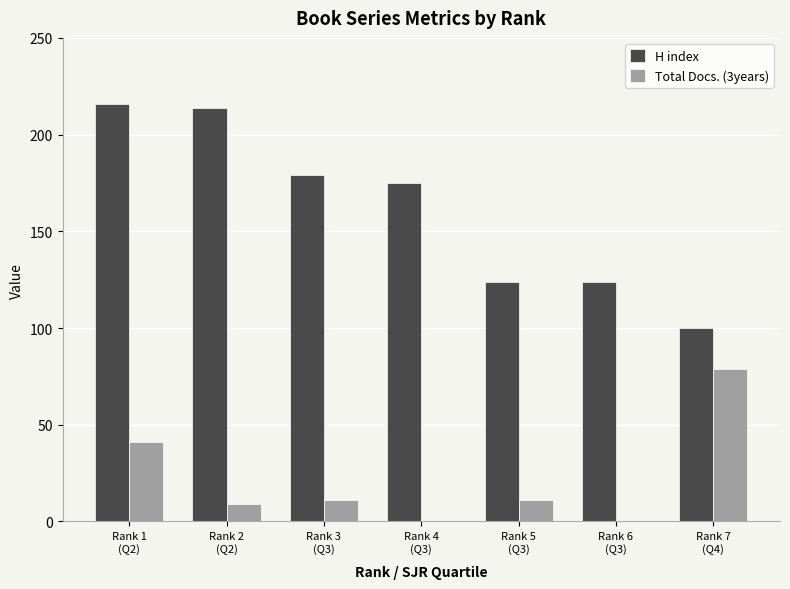

How many groups of bars are there?

7